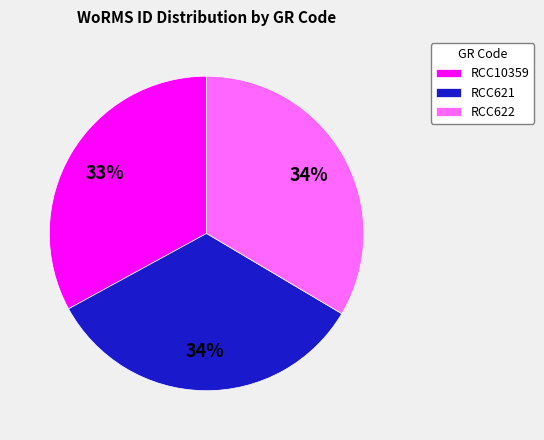

To the nearest percent, what portion does RCC10359 represent?

33%